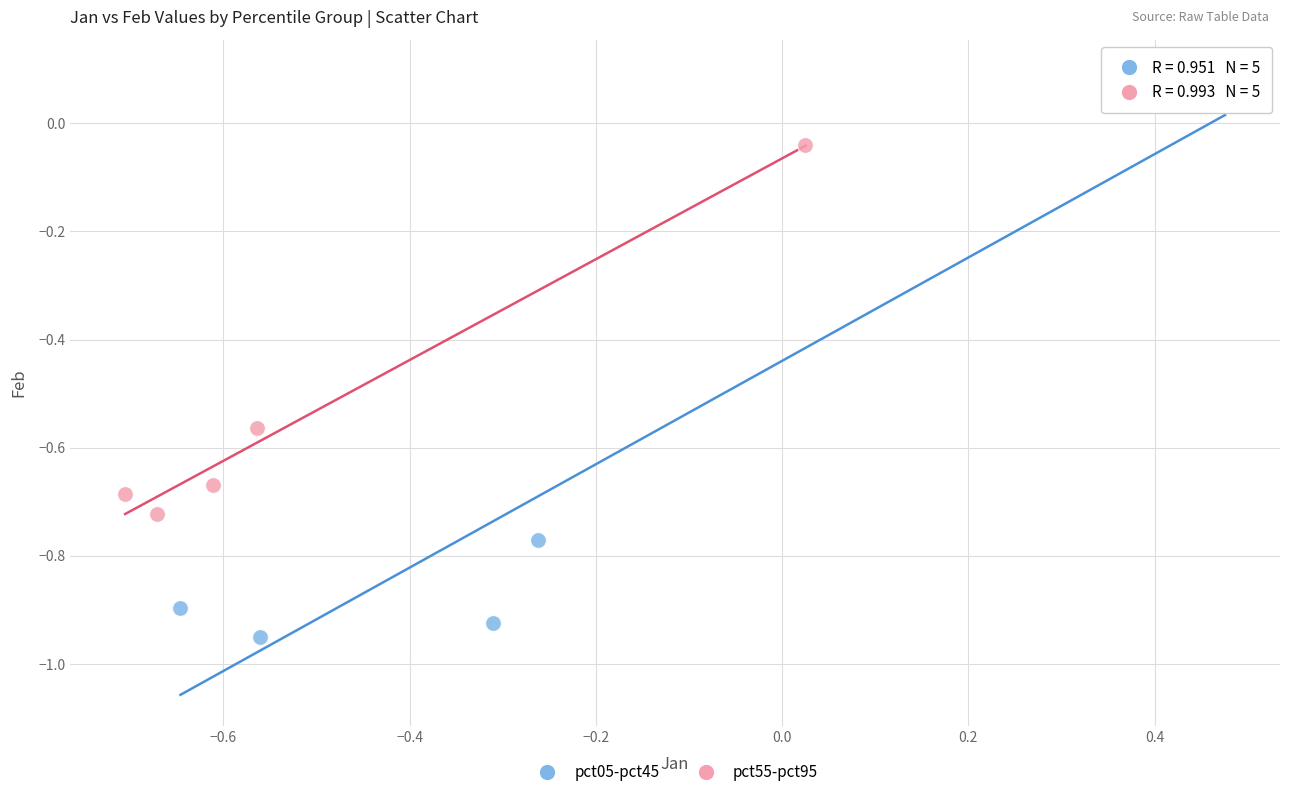

Which series has the largest Y range (max minus min)?

pct05-pct45